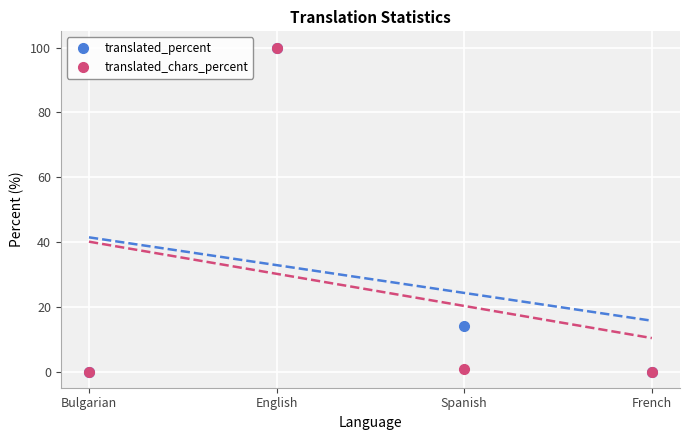

Rank the series at Bulgarian from highest to lowest value.

translated_percent, translated_chars_percent